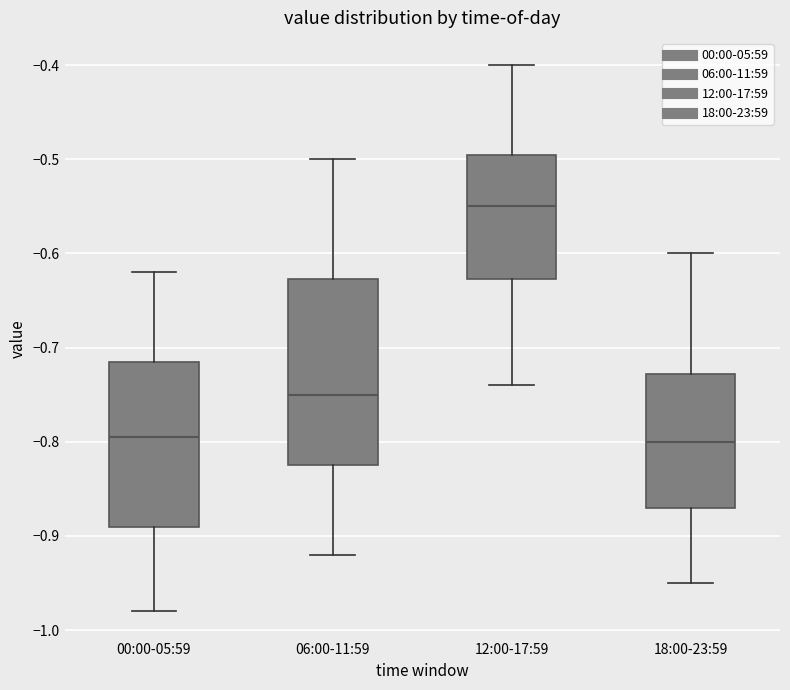

Which box is the tallest, from its lower edge to its upper edge?

06:00-11:59